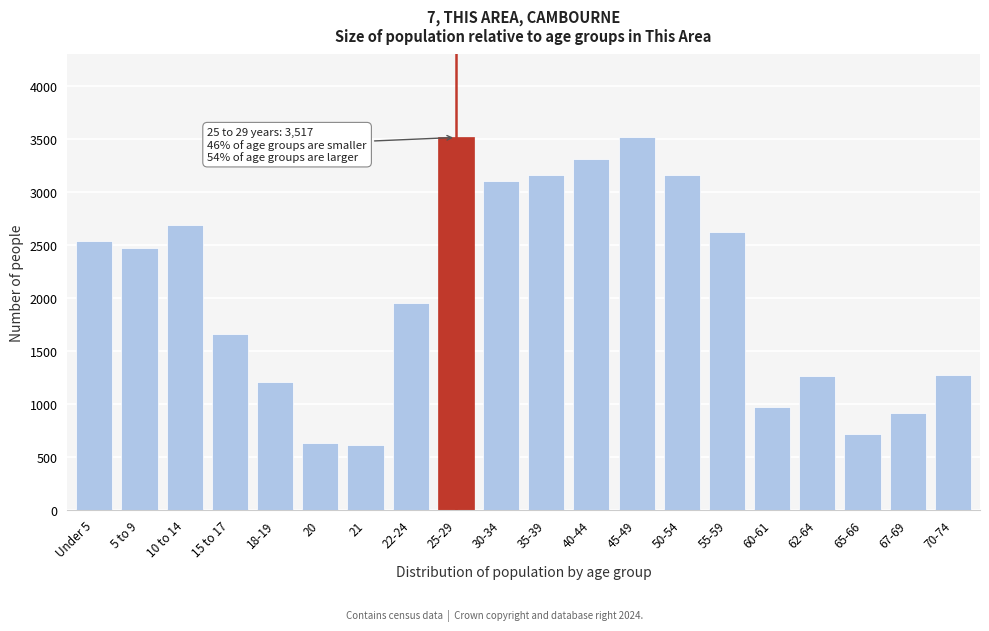

What is the ratio of the value at 60-61 to the value at 21?

1.6